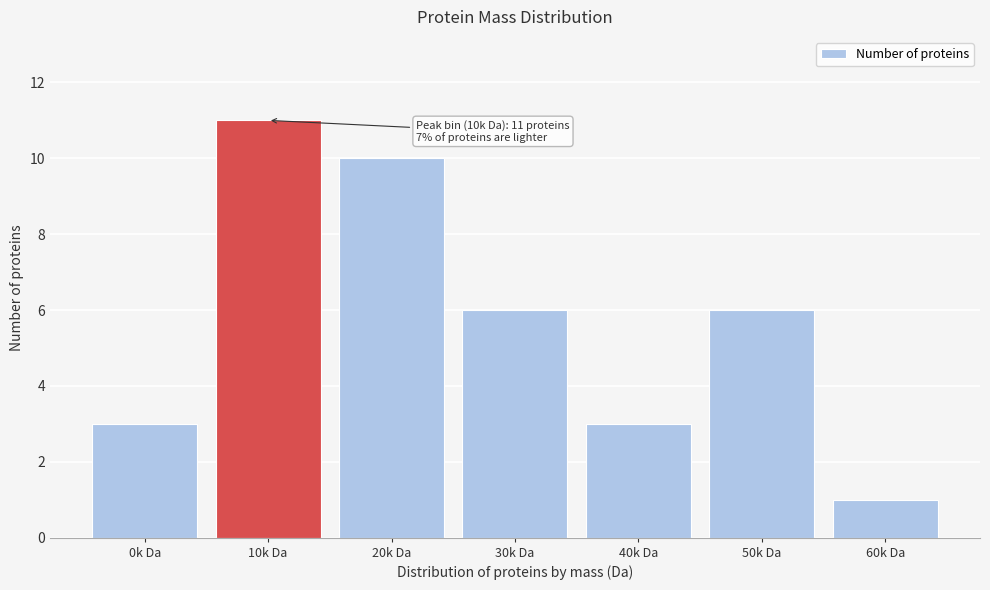

Reading left to right, extract all data points from this chart.

3	11	10	6	3	6	1